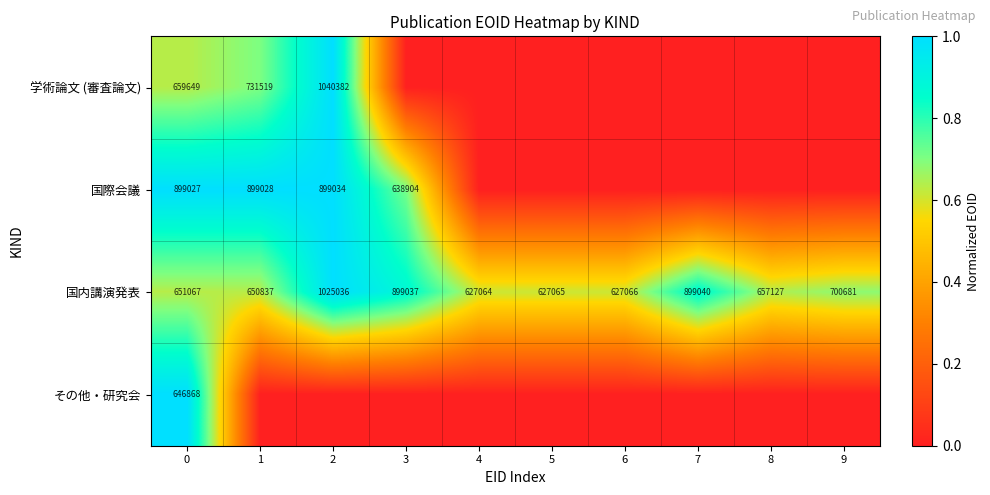

Where is 国内講演発表 nearest to the value 826050?

3